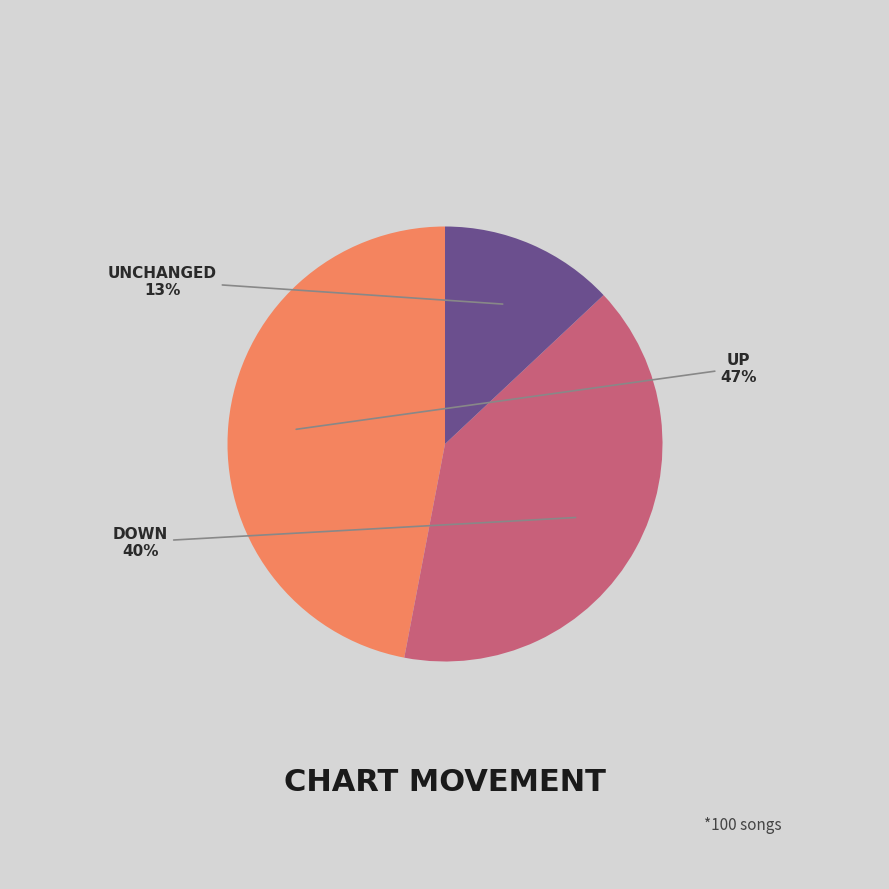

To the nearest percent, what is the average slice percentage?

33%